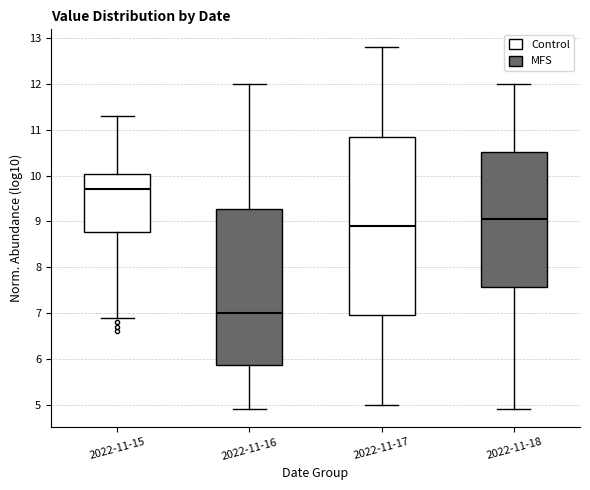

Where does the lower whisker of the box for 2022-11-18 end on the y-axis? The values are not printed on the chart, so give them approximately, as read against the axis.

4.9